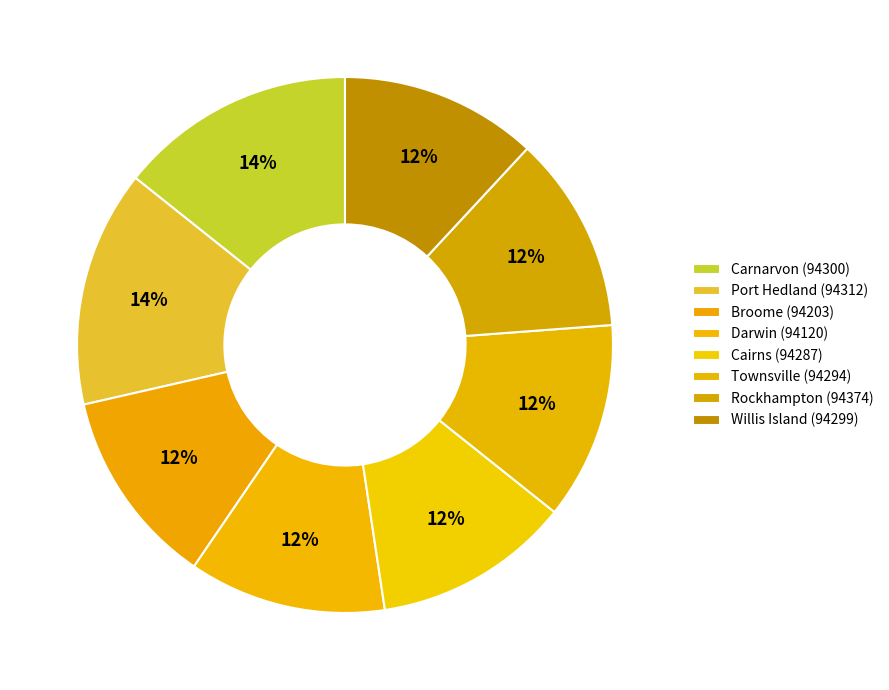

Which category has the smallest portion of the pie?

Broome (94203)